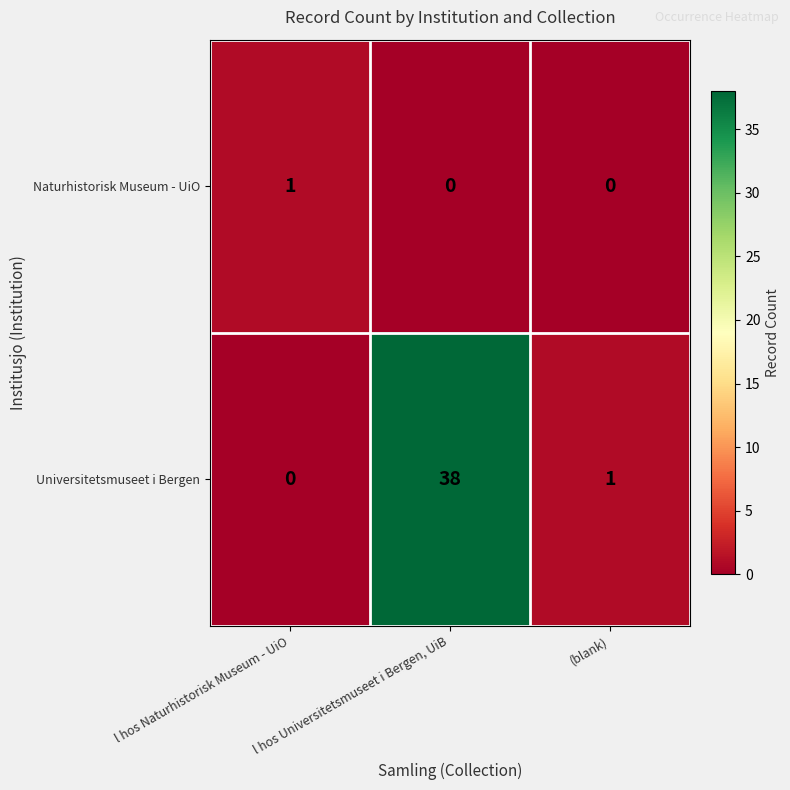

Which series changed the most between l hos Naturhistorisk Museum - UiO and l hos Universitetsmuseet i Bergen, UiB?

Universitetsmuseet i Bergen